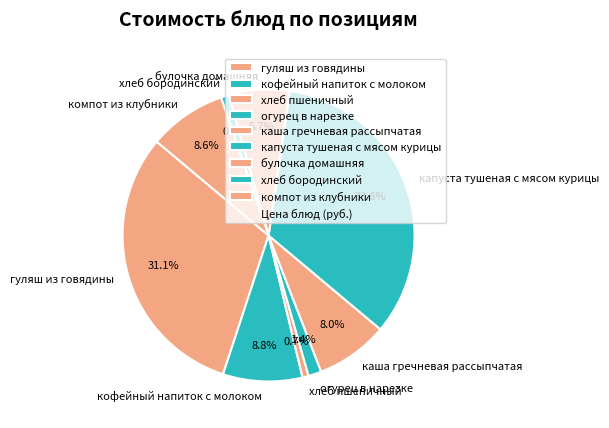

How many slices are in this pie chart?

9